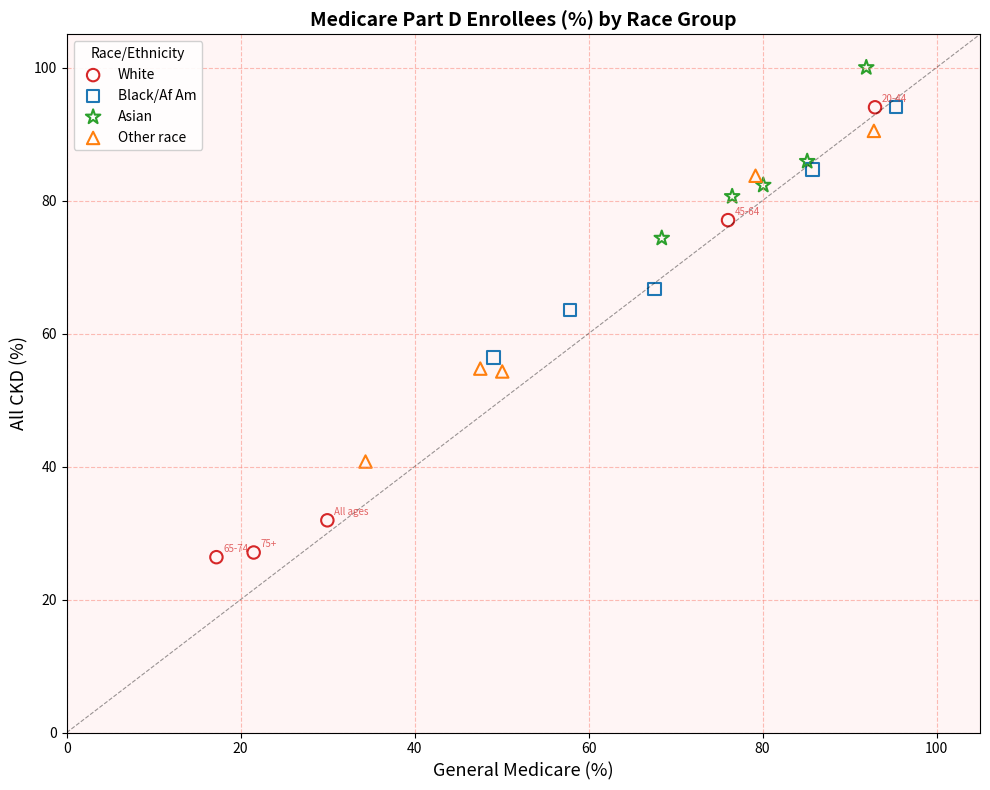

Which series has the widest spread of Y values?

White